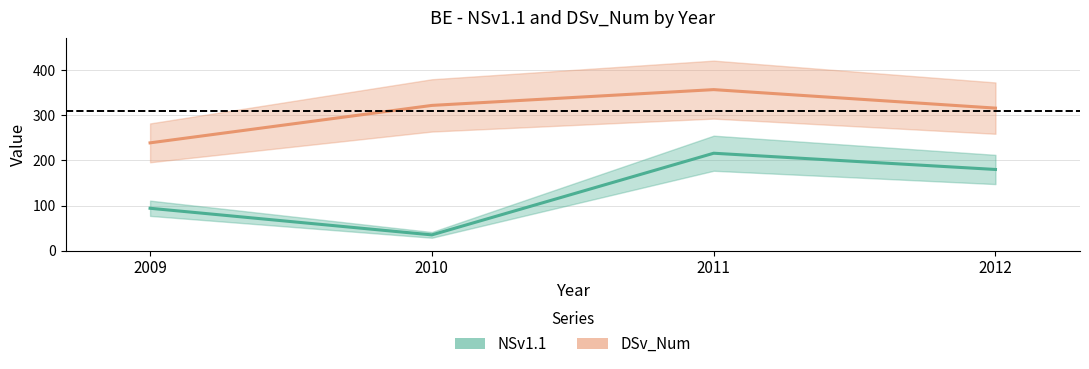

How many NSv1.1 values are between 94 and 216?

3